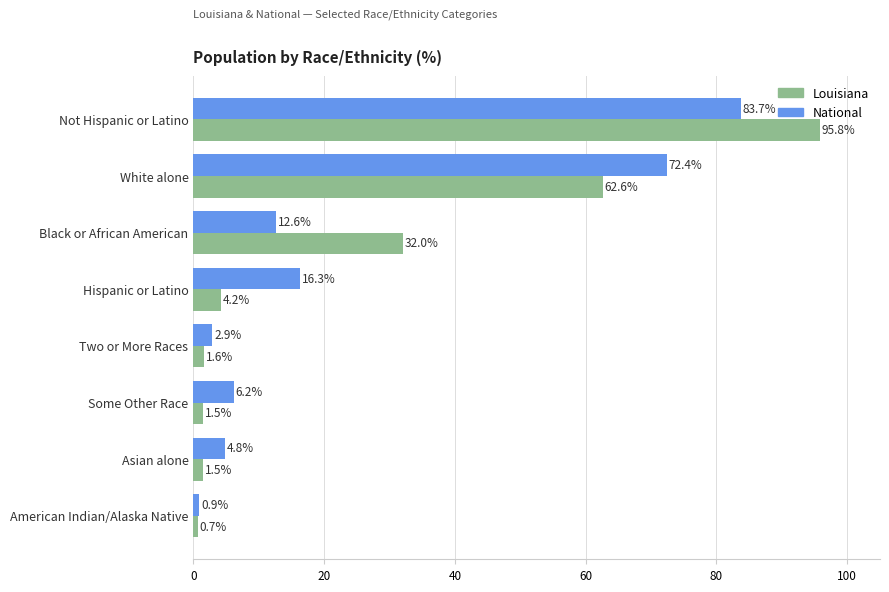

What are all the series names shown in the legend?

Louisiana, National